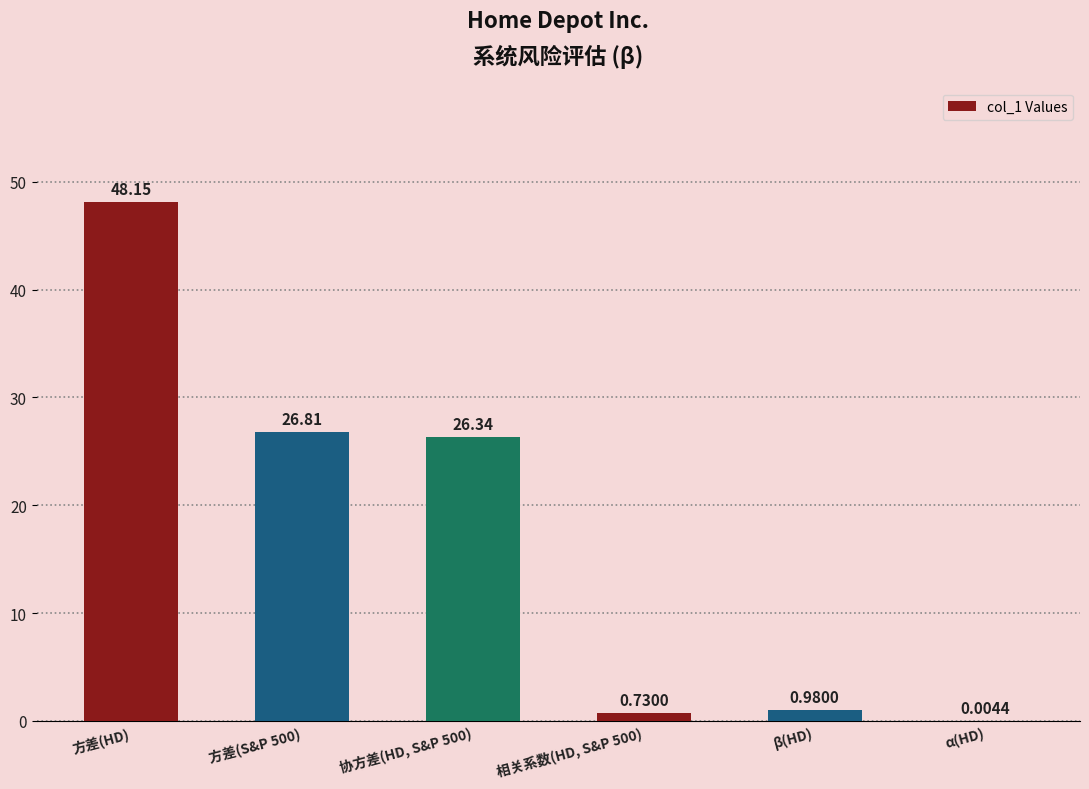

Count the number of categories in the chart.

6